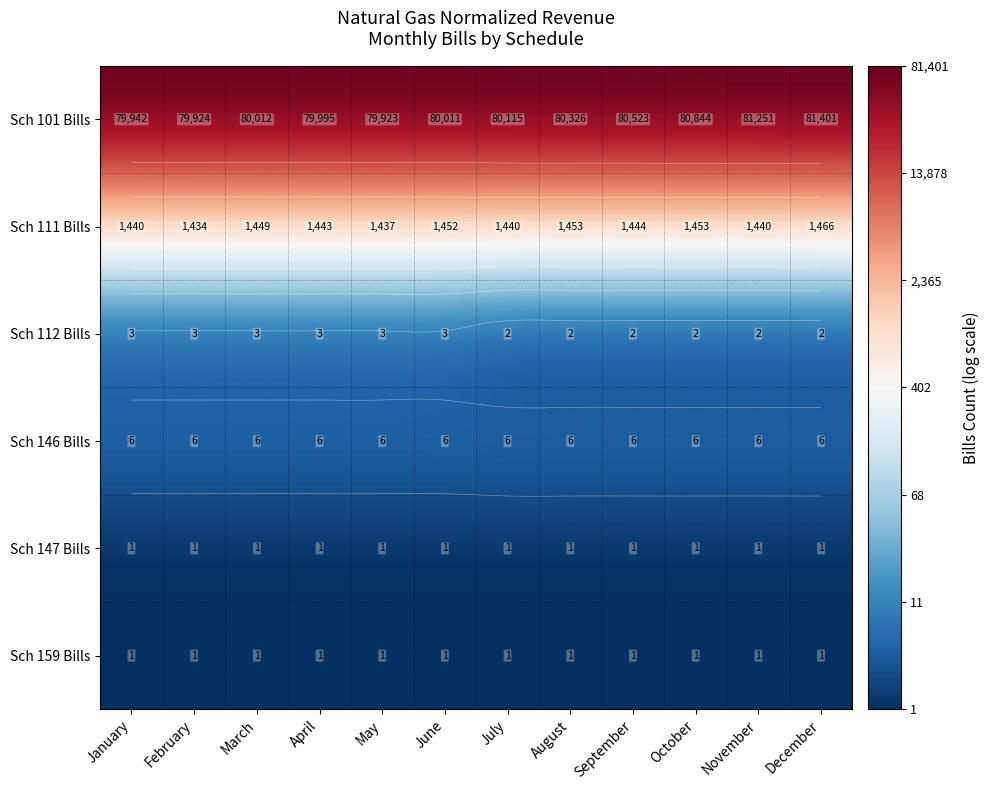

Between August and November, which series saw the biggest shift?

Sch 101 Bills